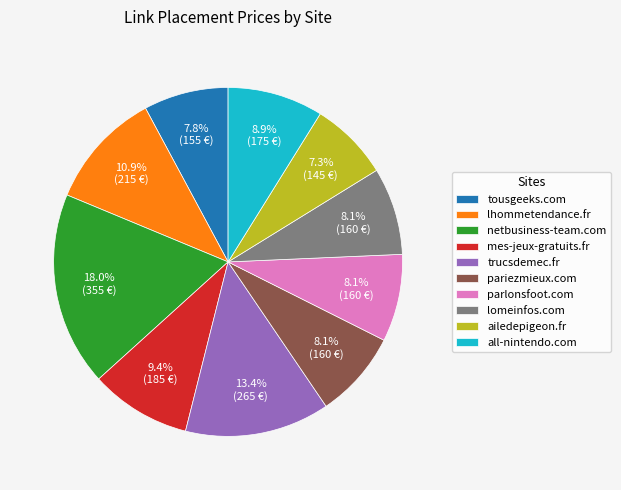

How much of the chart is everything except mes-jeux-gratuits.fr?

90.6%